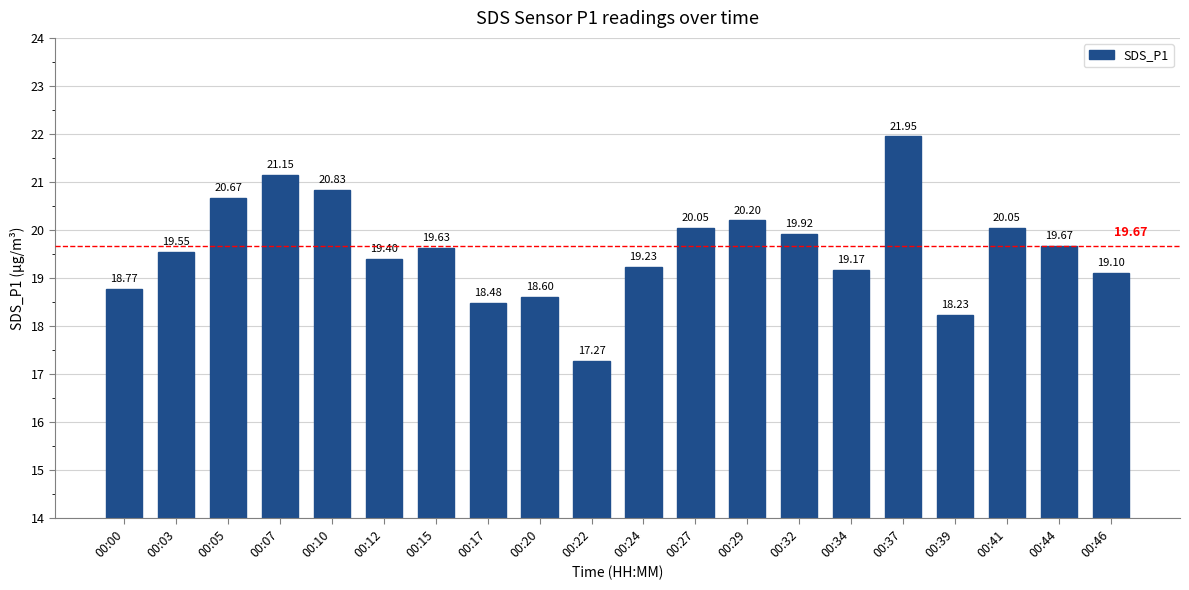

What is the sum of the values at 00:44 and 00:39?

37.9